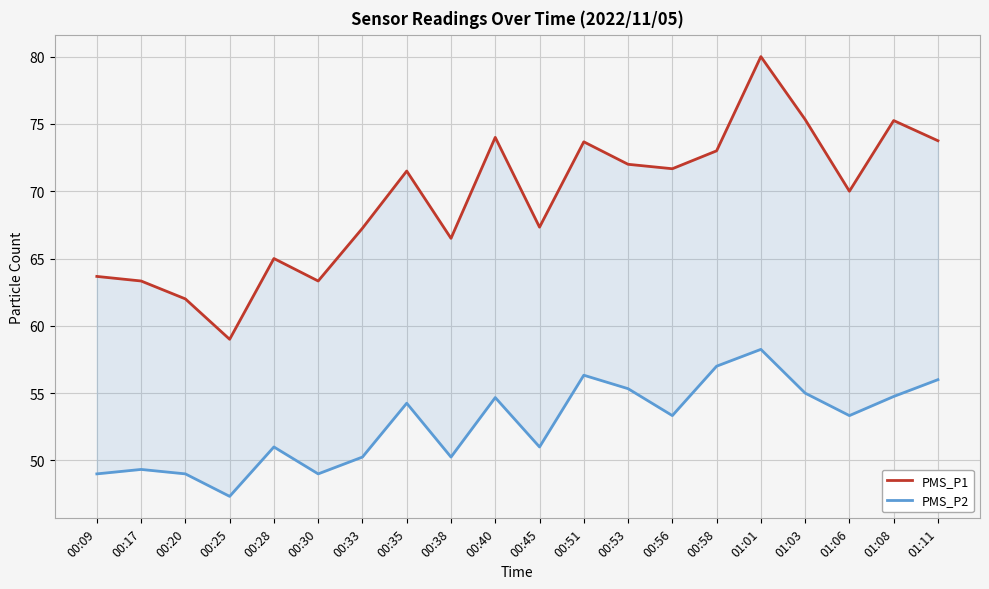

Reading left to right, list all the values displayed in this chart.

PMS_P1: 63.7	63.3	62.0	59.0	65.0	63.3	67.2	71.5	66.5	74.0	67.3	73.7	72.0	71.7	73.0	80.0	75.3	70.0	75.2	73.8
PMS_P2: 49.0	49.3	49.0	47.3	51.0	49.0	50.2	54.2	50.2	54.7	51.0	56.3	55.3	53.3	57.0	58.2	55.0	53.3	54.8	56.0